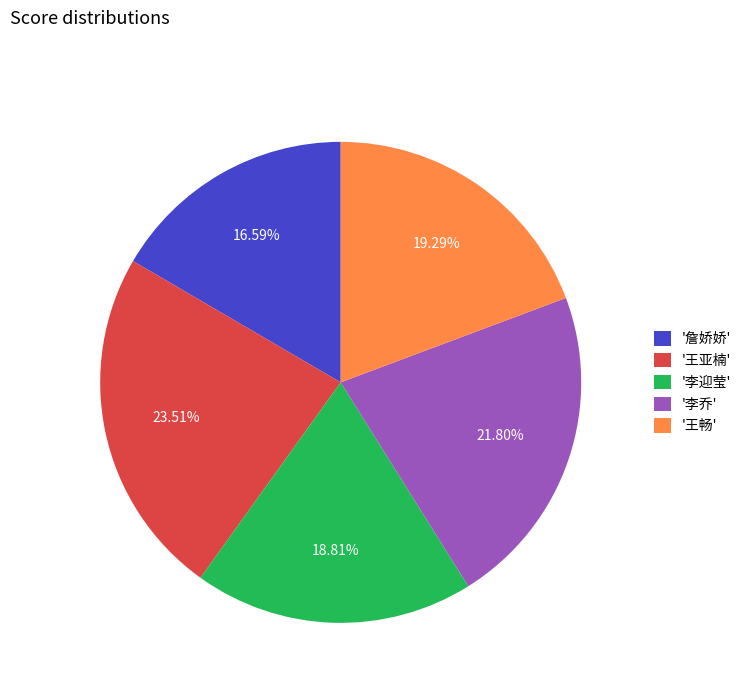

Which slice is the smallest?

'詹娇娇'